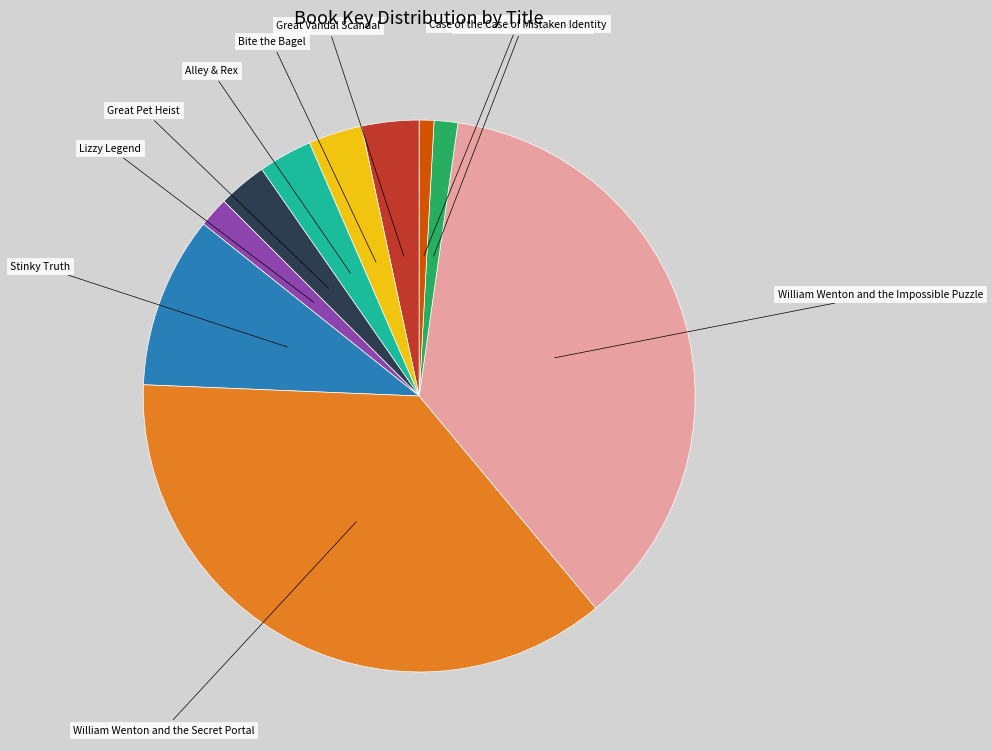

Is there any slice that represents more than half of the pie?

No